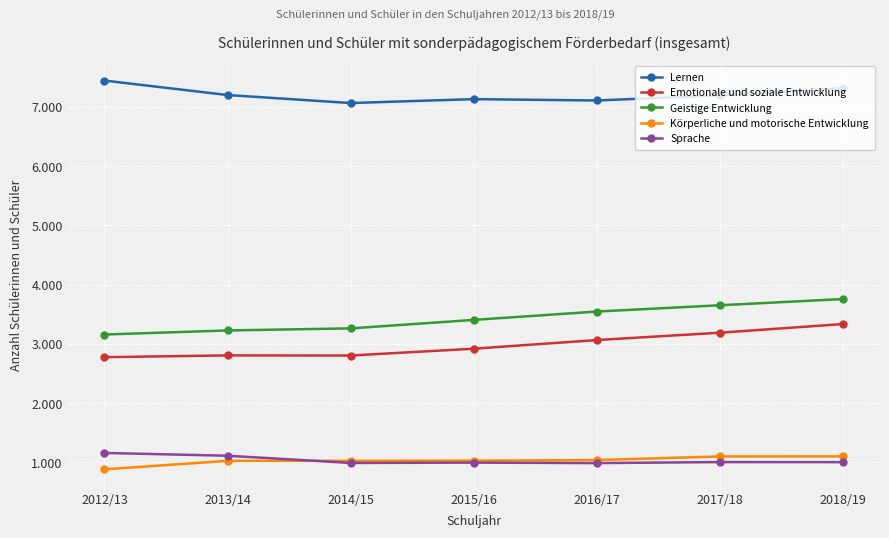

Is this an area chart (filled region under the line)?

No